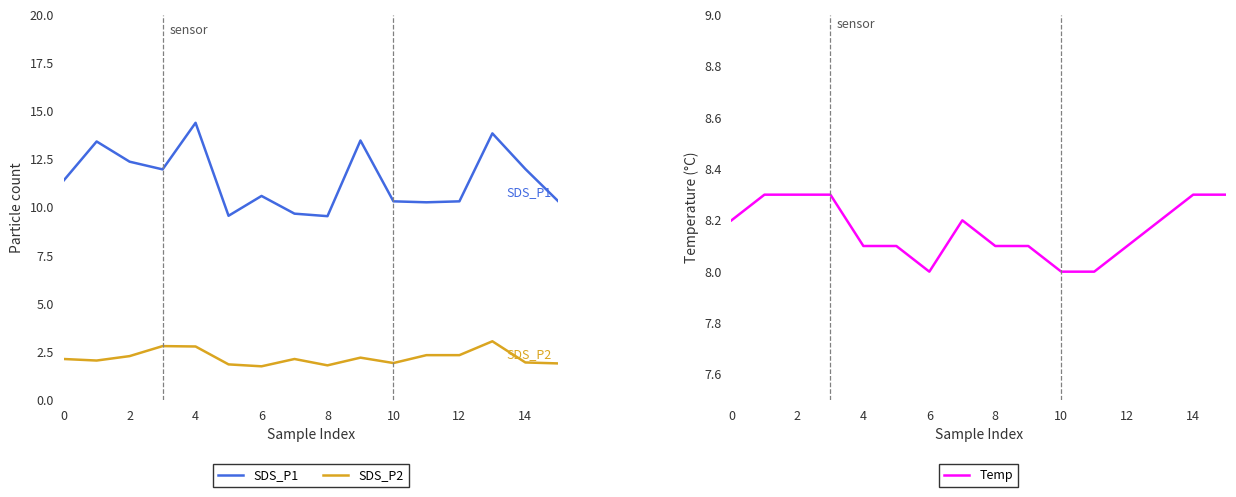

What is the maximum value for SDS_P2?

3.0